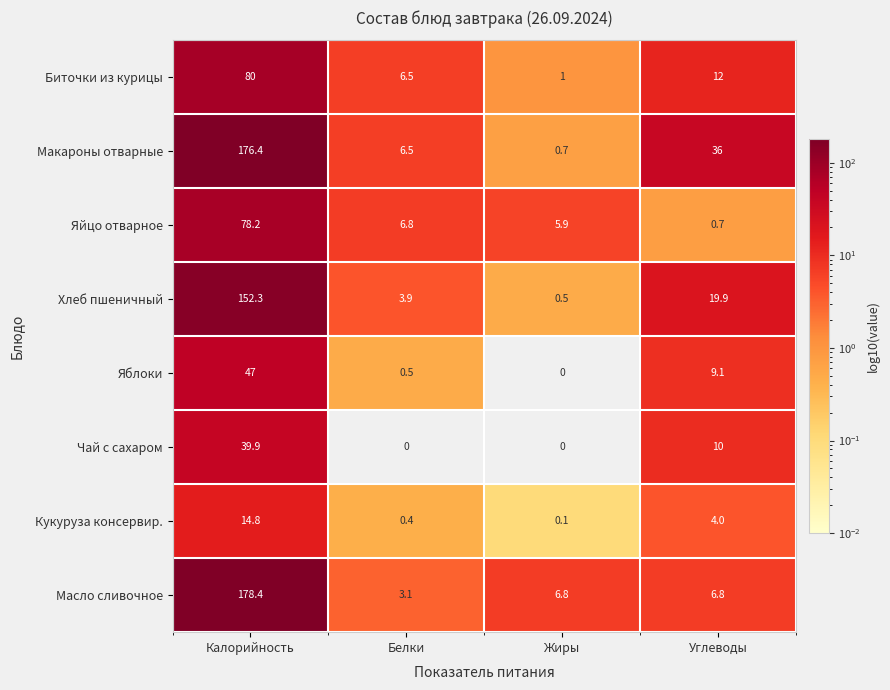

At how many categories does at least one series exceed 167?

1